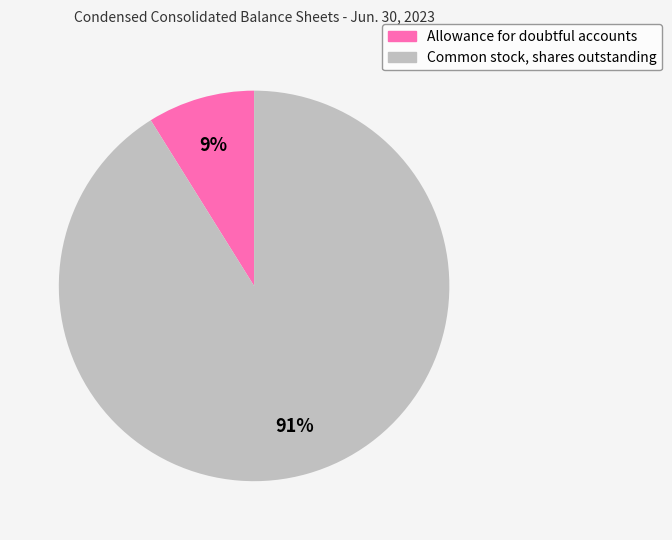

To the nearest percent, what percentage of the pie is Allowance for doubtful accounts?

9%